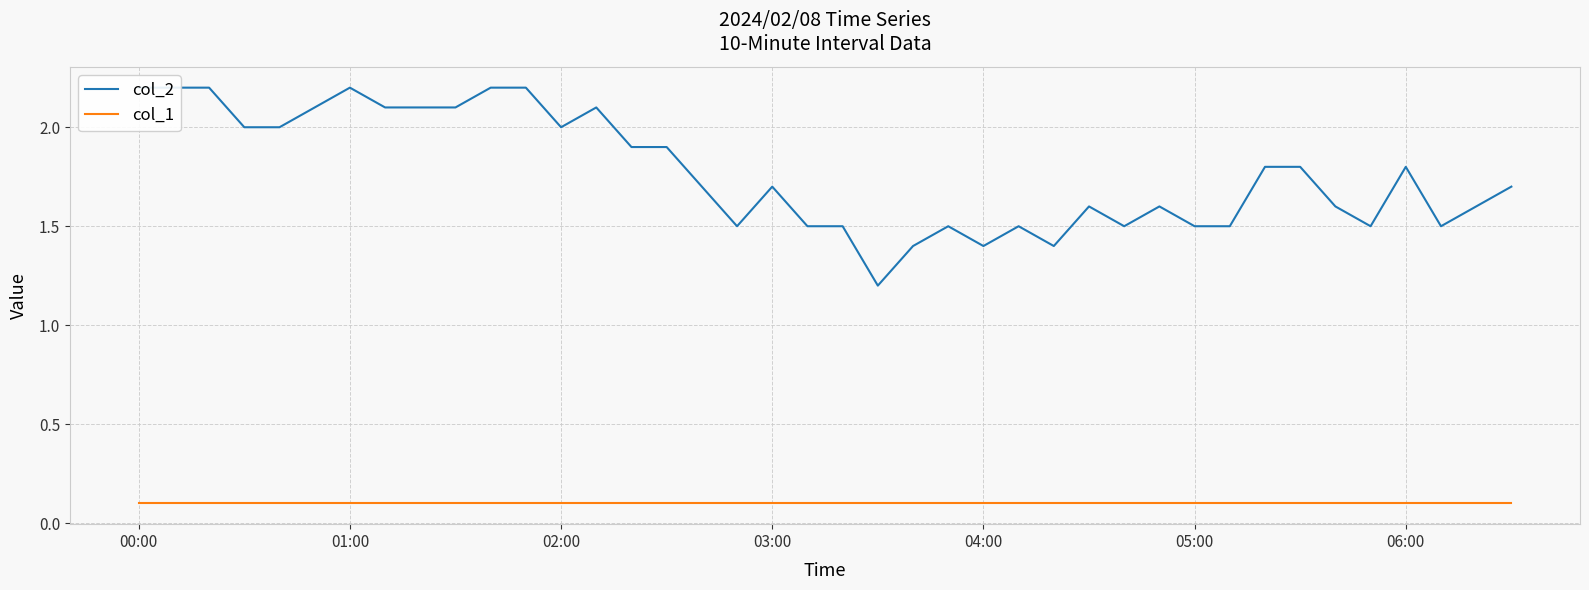

How many series are shown in this chart?

2